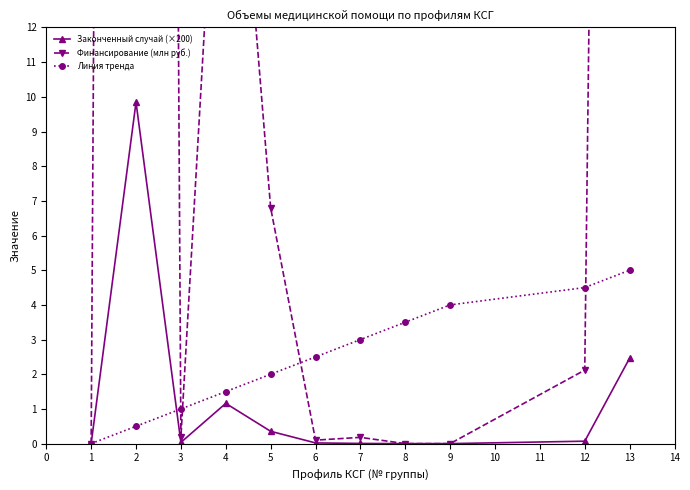

The value of Линия тренда at 12 is 4.5. True or false?

True